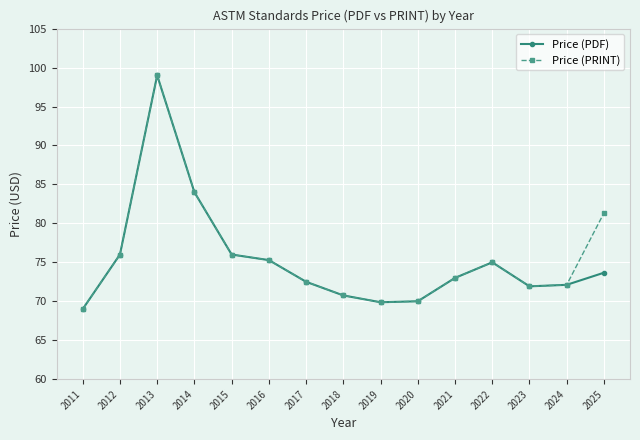

List the series in order of their overall mean, highest first.

Price (PRINT), Price (PDF)